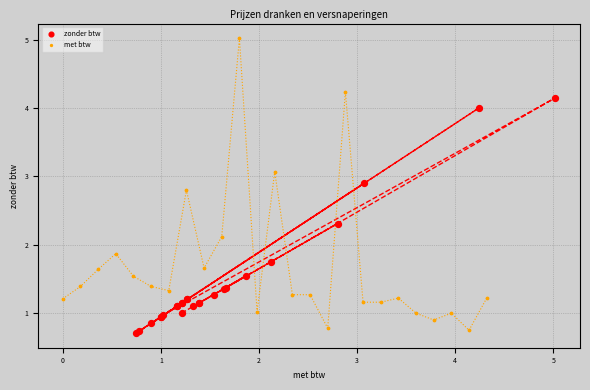

Which series reaches the maximum Y coordinate?

met btw